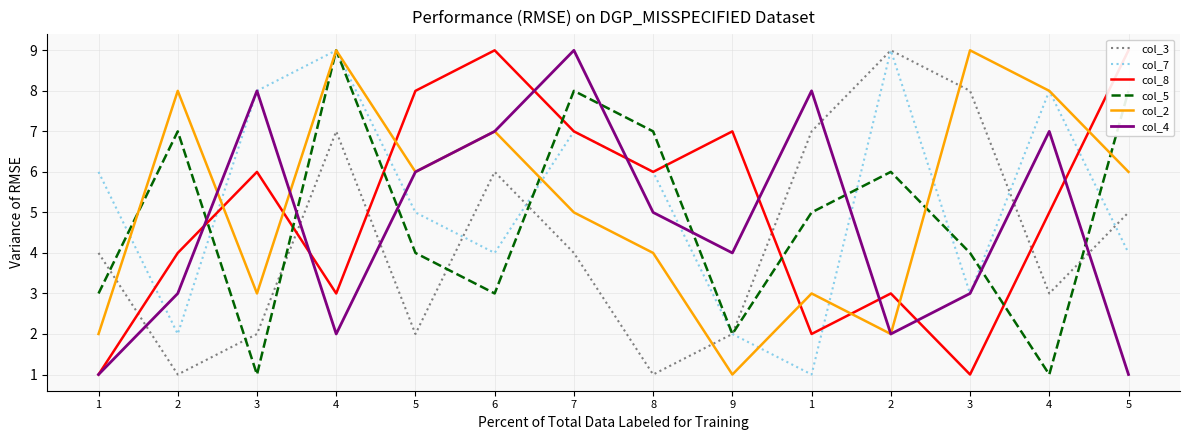

Which series ends up on top after the final intersection of col_8 and col_4?

col_8